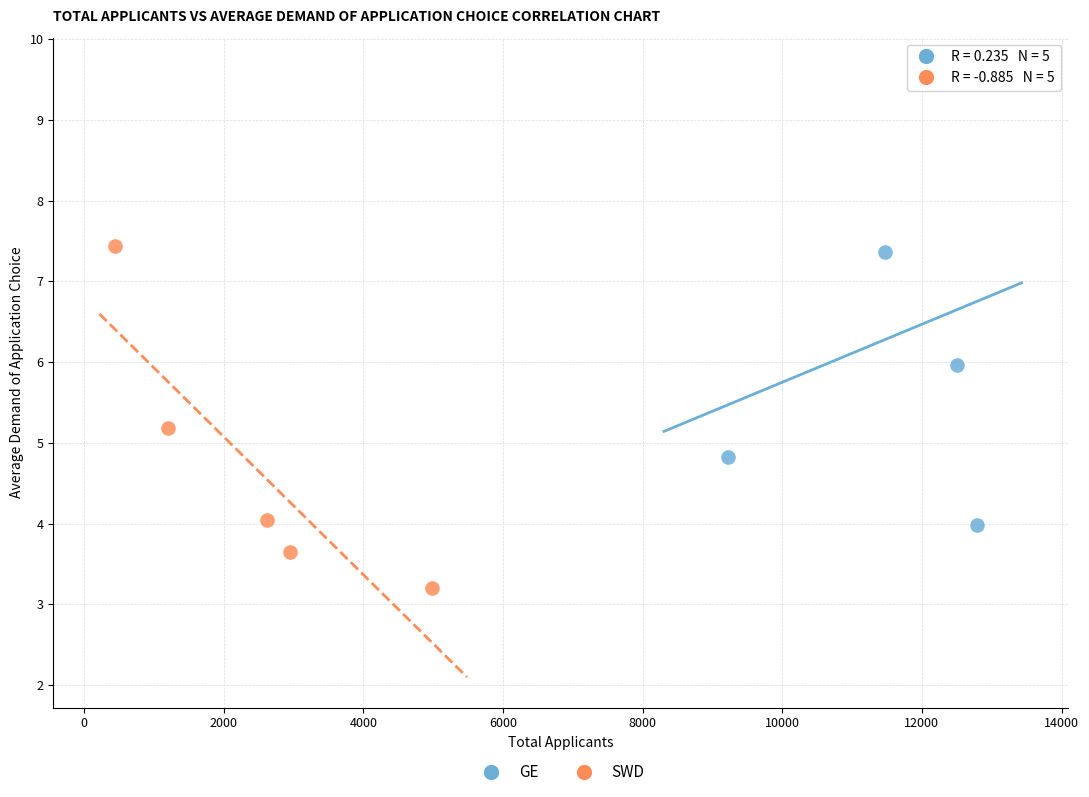

Which series contains the highest Y value?

GE